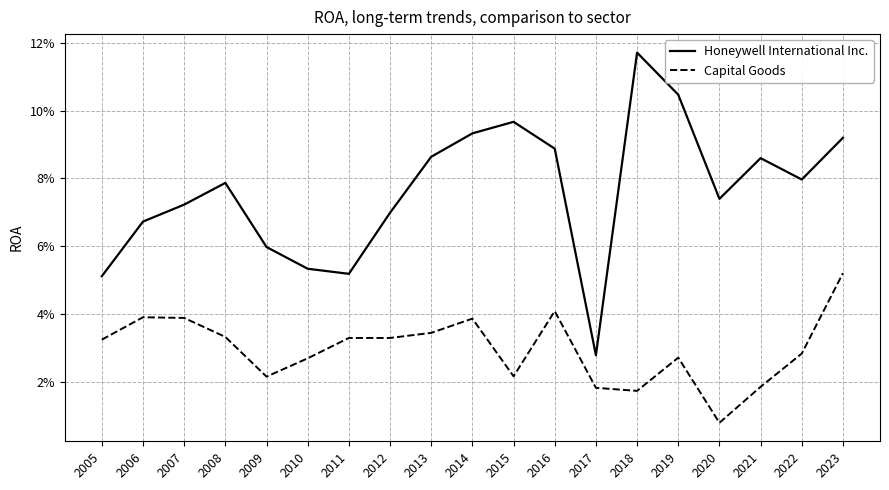

Is it true that Honeywell International Inc. equals 0.1 at 2022?

False